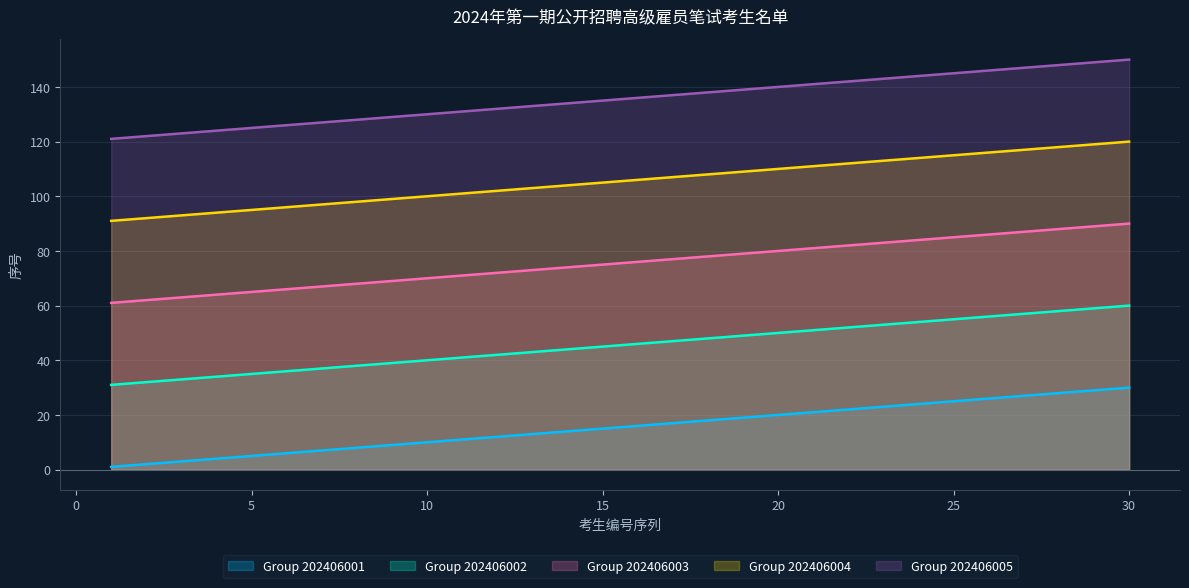

Reading left to right, extract all data points from this chart.

Group 202406001: 1	2	3	4	5	6	7	8	9	10	11	12	13	14	15	16	17	18	19	20	21	22	23	24	25	26	27	28	29	30
Group 202406002: 31	32	33	34	35	36	37	38	39	40	41	42	43	44	45	46	47	48	49	50	51	52	53	54	55	56	57	58	59	60
Group 202406003: 61	62	63	64	65	66	67	68	69	70	71	72	73	74	75	76	77	78	79	80	81	82	83	84	85	86	87	88	89	90
Group 202406004: 91	92	93	94	95	96	97	98	99	100	101	102	103	104	105	106	107	108	109	110	111	112	113	114	115	116	117	118	119	120
Group 202406005: 121	122	123	124	125	126	127	128	129	130	131	132	133	134	135	136	137	138	139	140	141	142	143	144	145	146	147	148	149	150